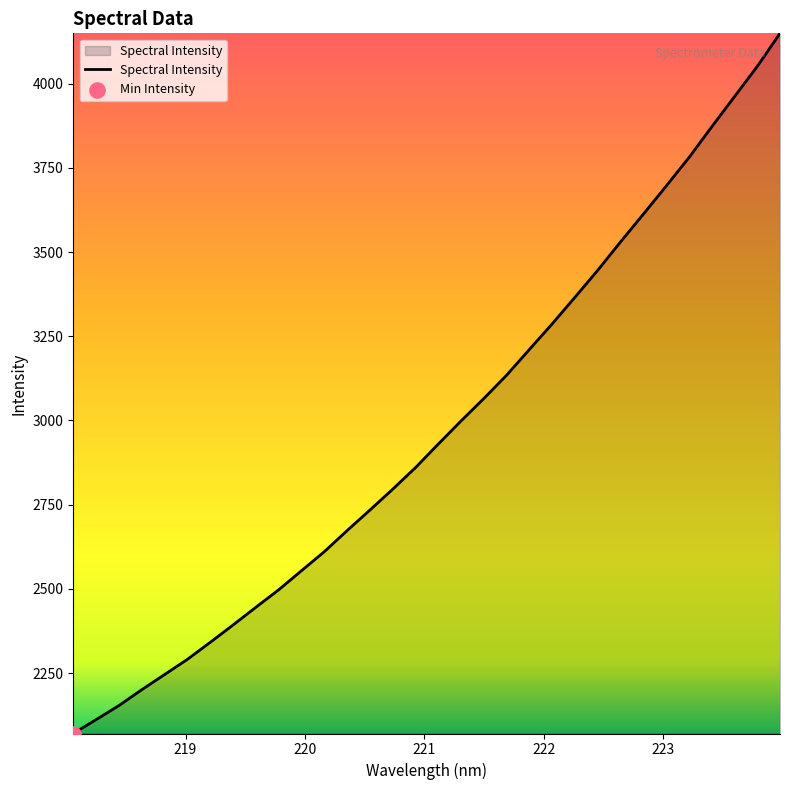

What is the minimum value shown in the chart?

2070.6